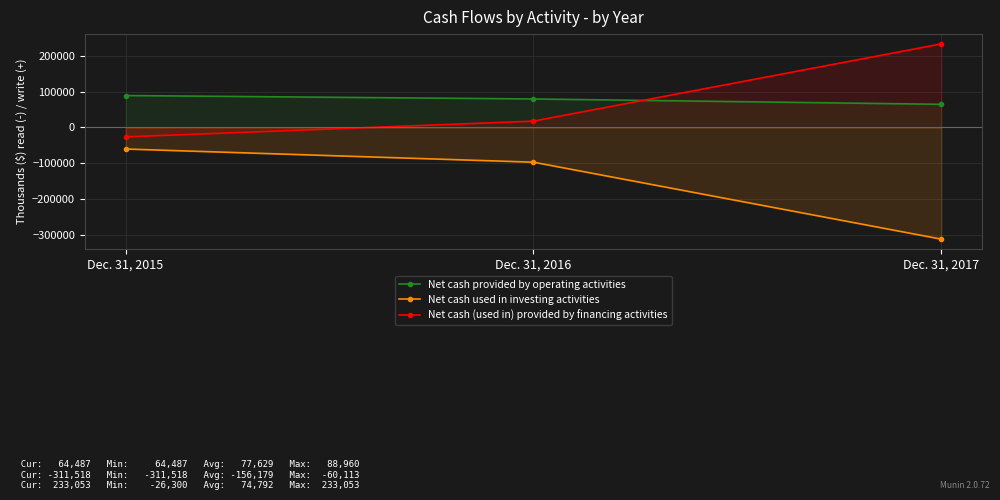

Count the Net cash (used in) provided by financing activities values in the range -26300 to 233053.

3